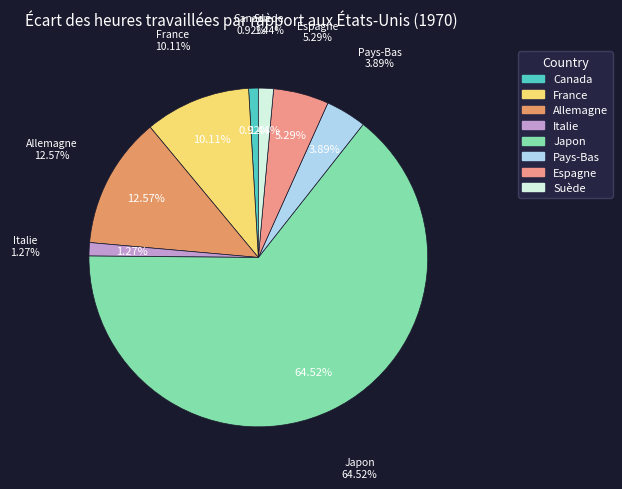

Count the number of slices in the pie.

8